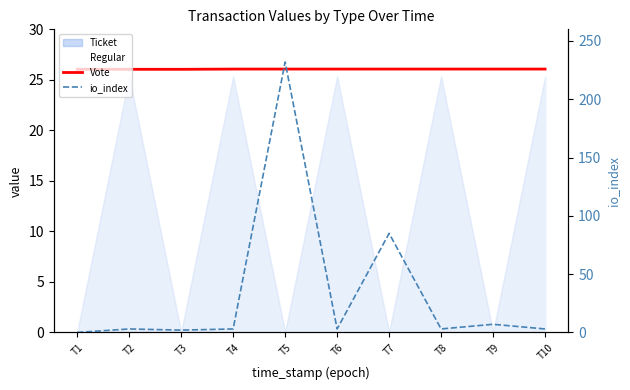

How many lines are shown in the chart?

2